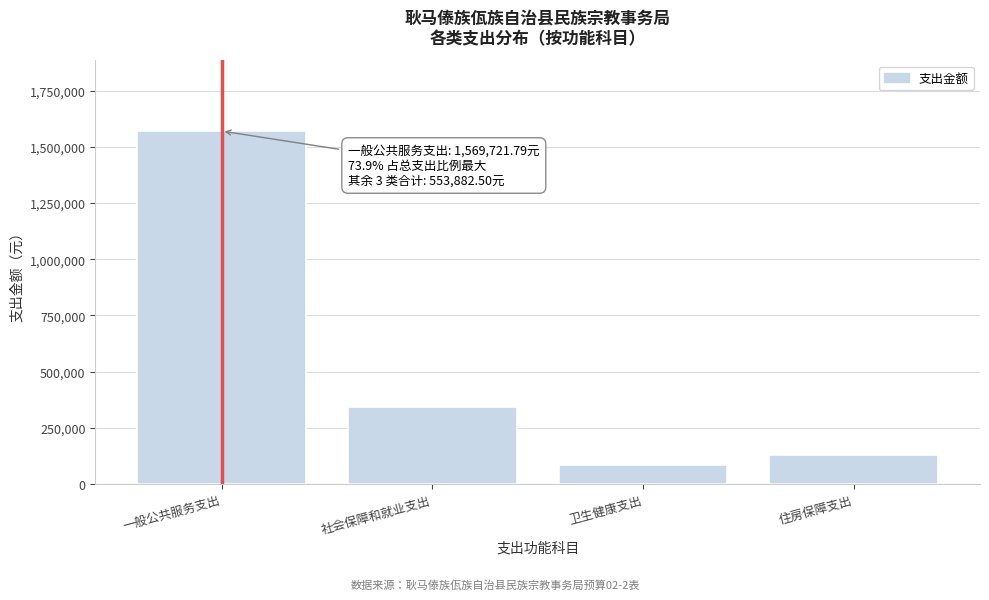

Reading left to right, list all the values displayed in this chart.

1569721.8	341906.4	83132.1	128844.0